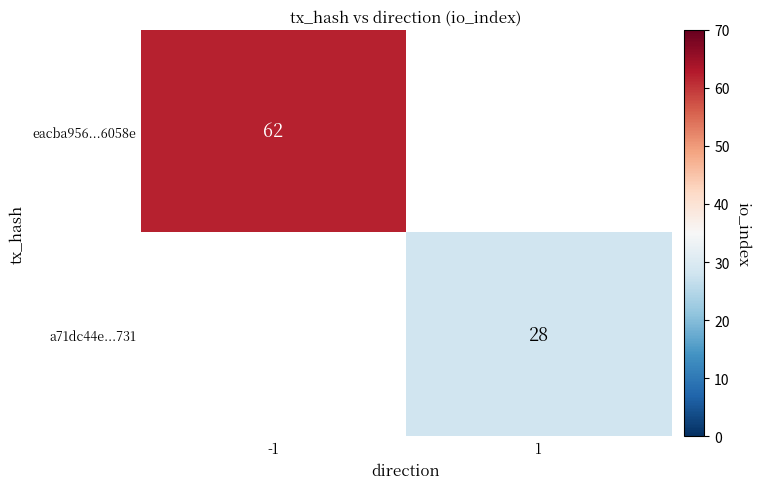

Is it true that a71dc44e...731 equals 28.0 at 1?

True